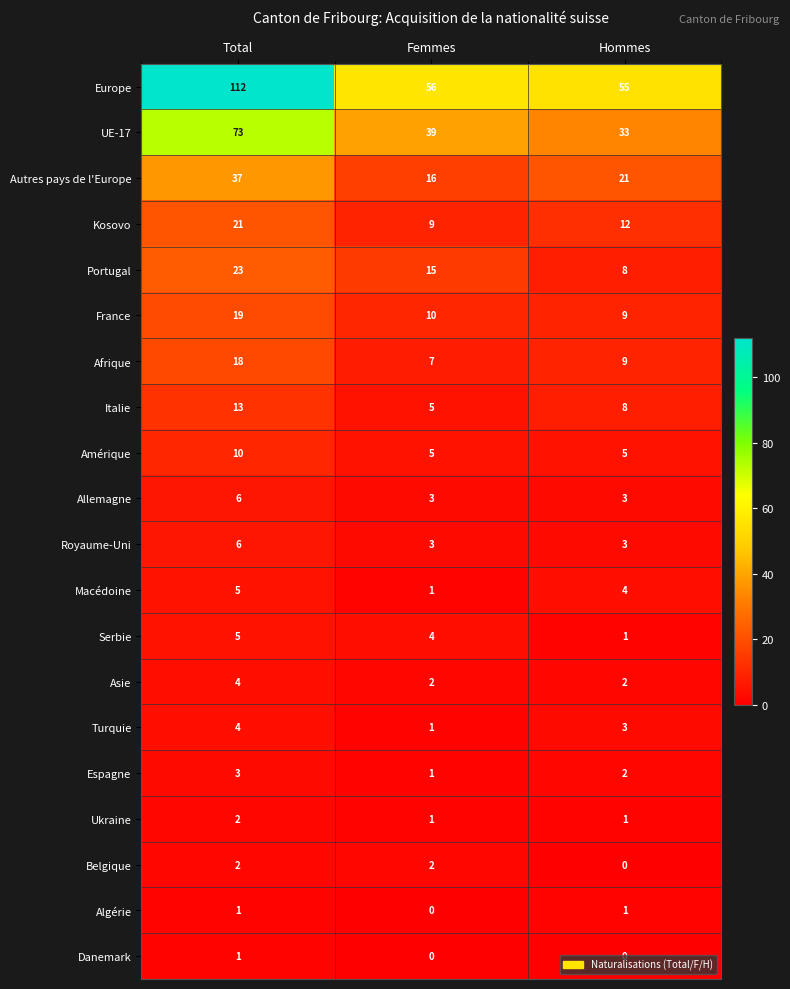

What is the difference between the maximum and second lowest values in the UE-17 series?

34